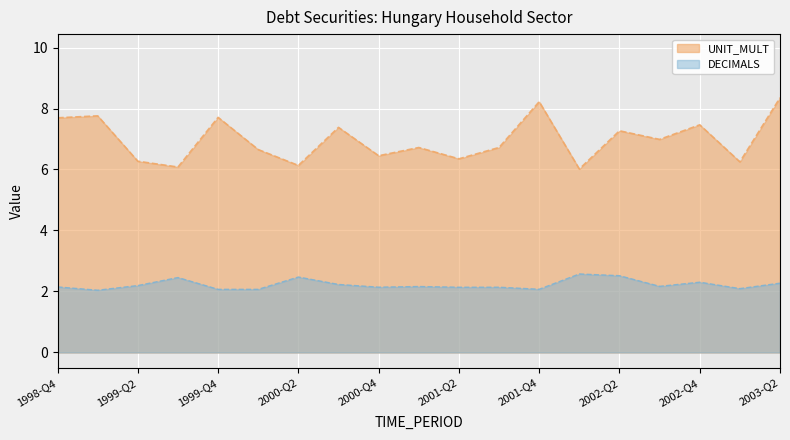

True or false: UNIT_MULT and DECIMALS cross at least once.

False